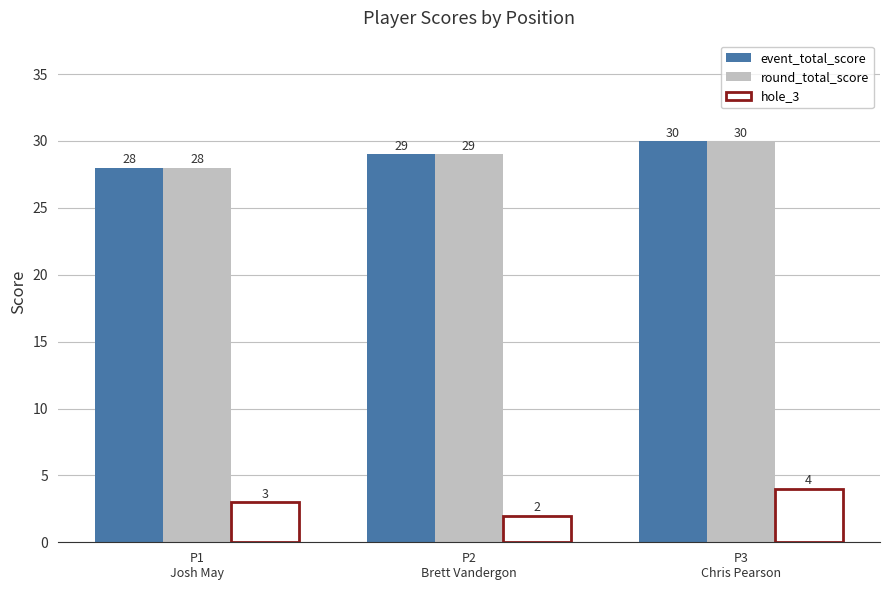

How many bars are there in total?

9